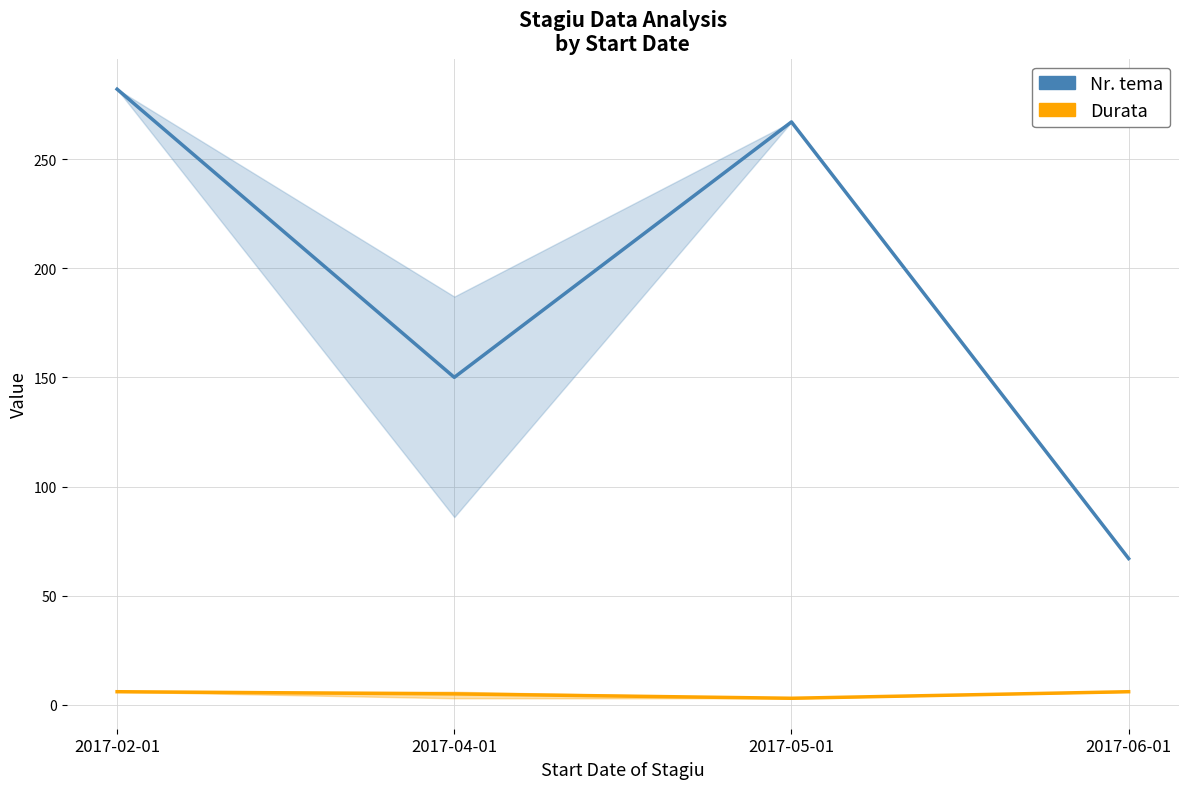

Reading right to left, what are all the values shown in this chart?

Nr. tema: 2017-06-01=67	2017-05-01=267	2017-04-01=150	2017-02-01=282
Durata: 2017-06-01=6	2017-05-01=3	2017-04-01=5	2017-02-01=6